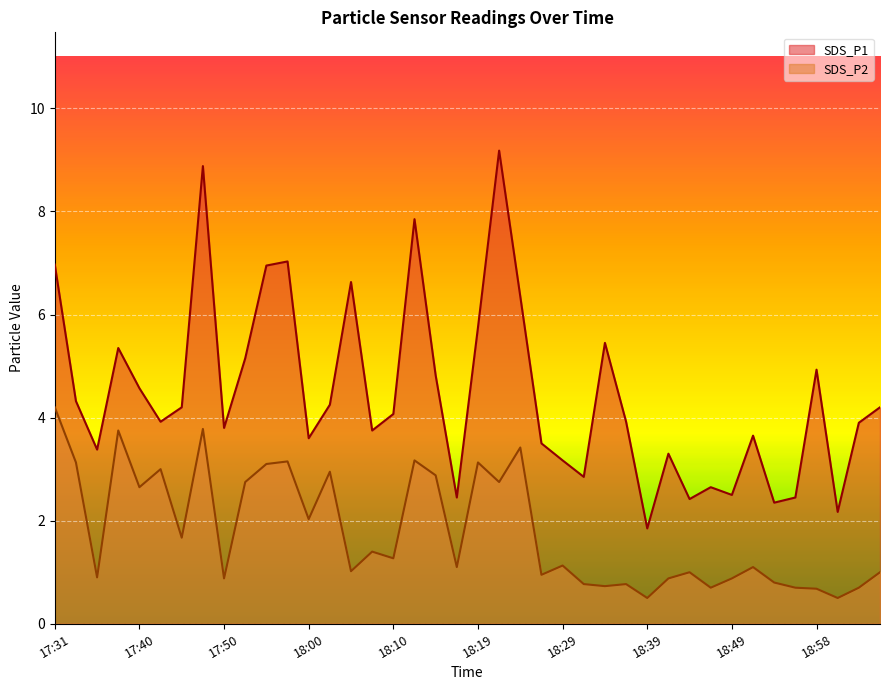

What are all the series names shown in the legend?

SDS_P1, SDS_P2